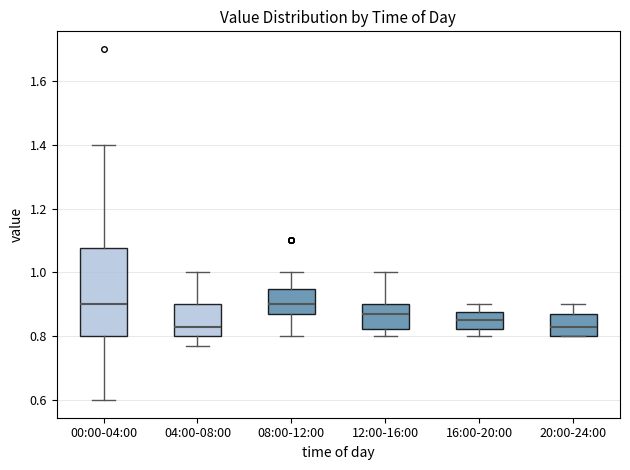

Comparing the boxes themselves (not the whiskers), which one is the tallest?

00:00-04:00